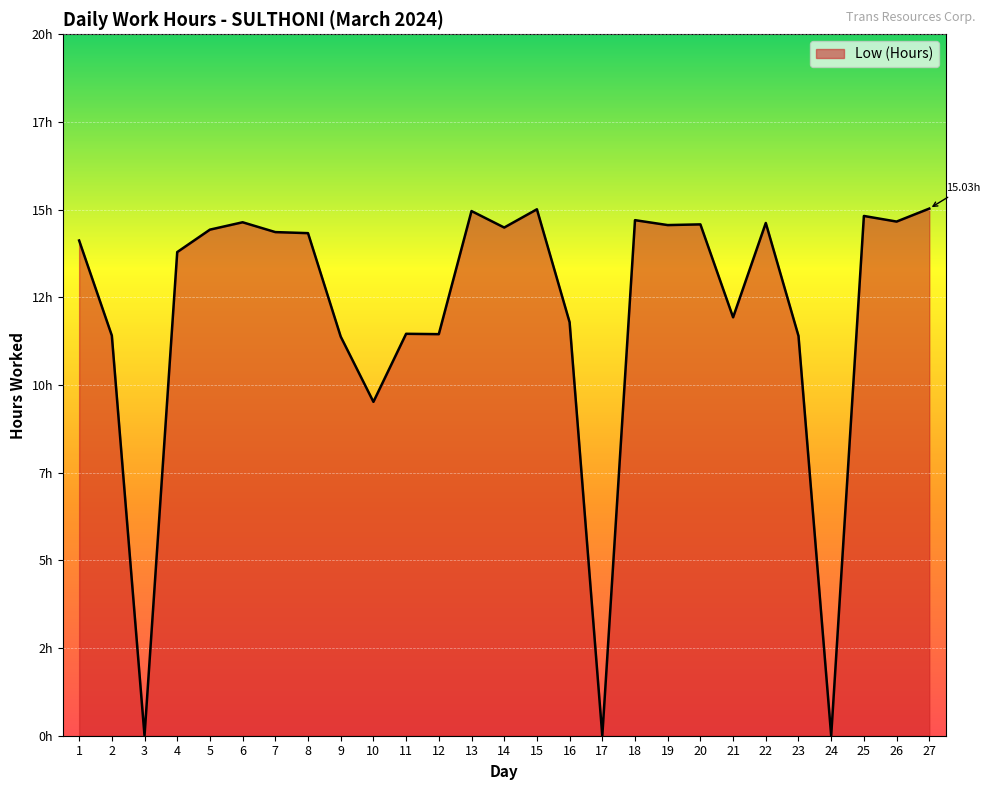

Which category has the highest value across all series?

27